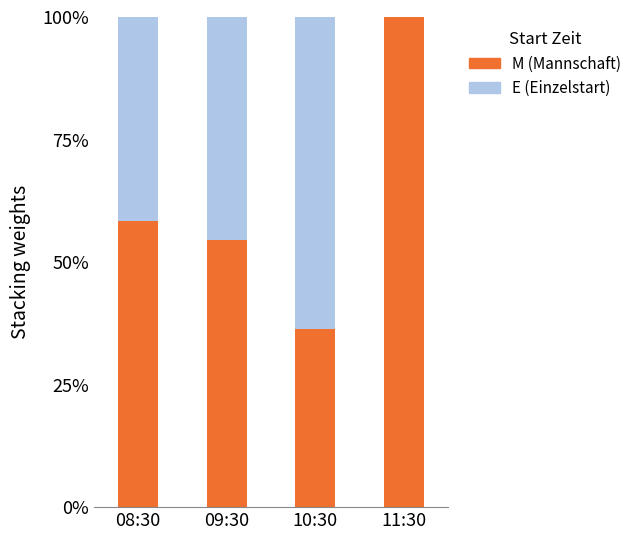

What are all the series names shown in the legend?

M (Mannschaft), E (Einzelstart)